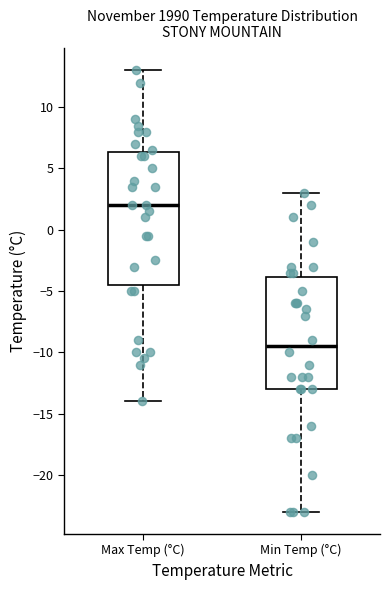

Which box has the lowest median line?

Min Temp (°C)